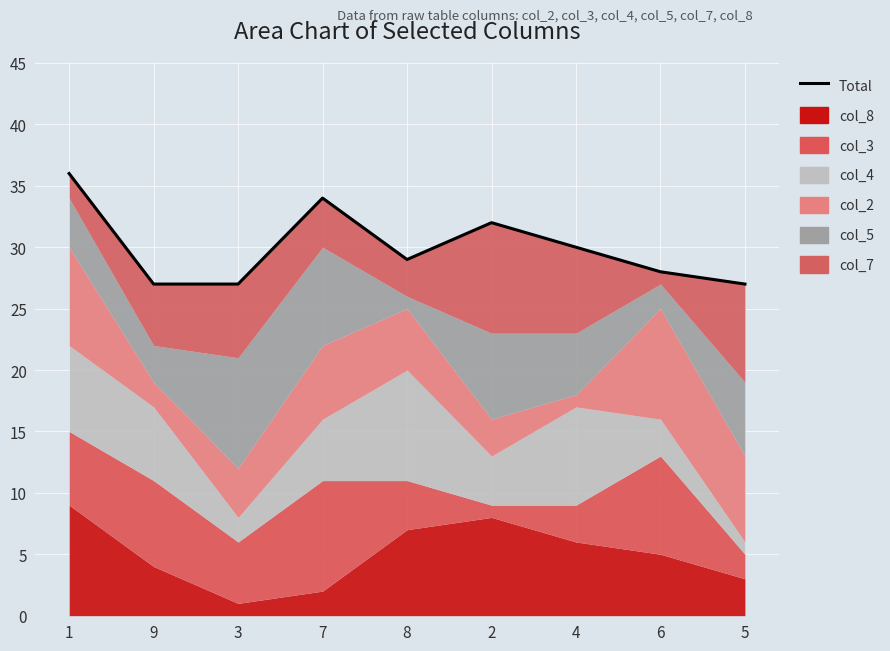

Approximately how many times larger is the value at 9 compared to 7?

0.8